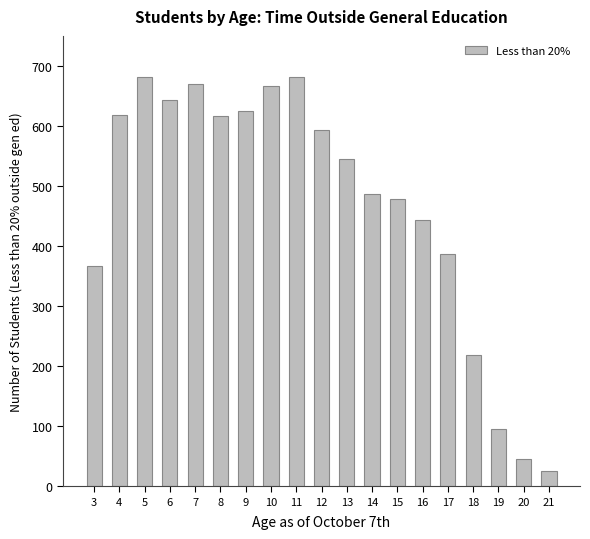

Where is the data nearest to the value 353?

3